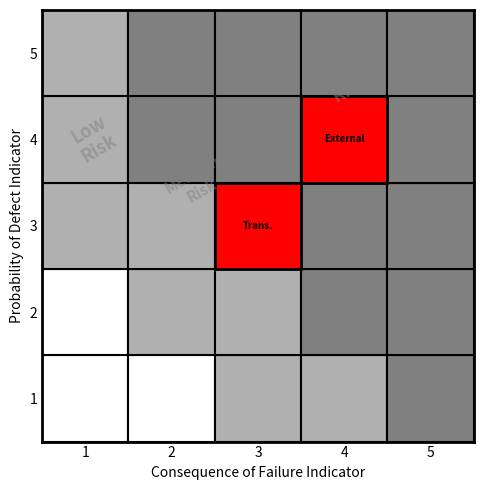

True or false: 885440 has a value of -1 at Ordinary Payment.

False